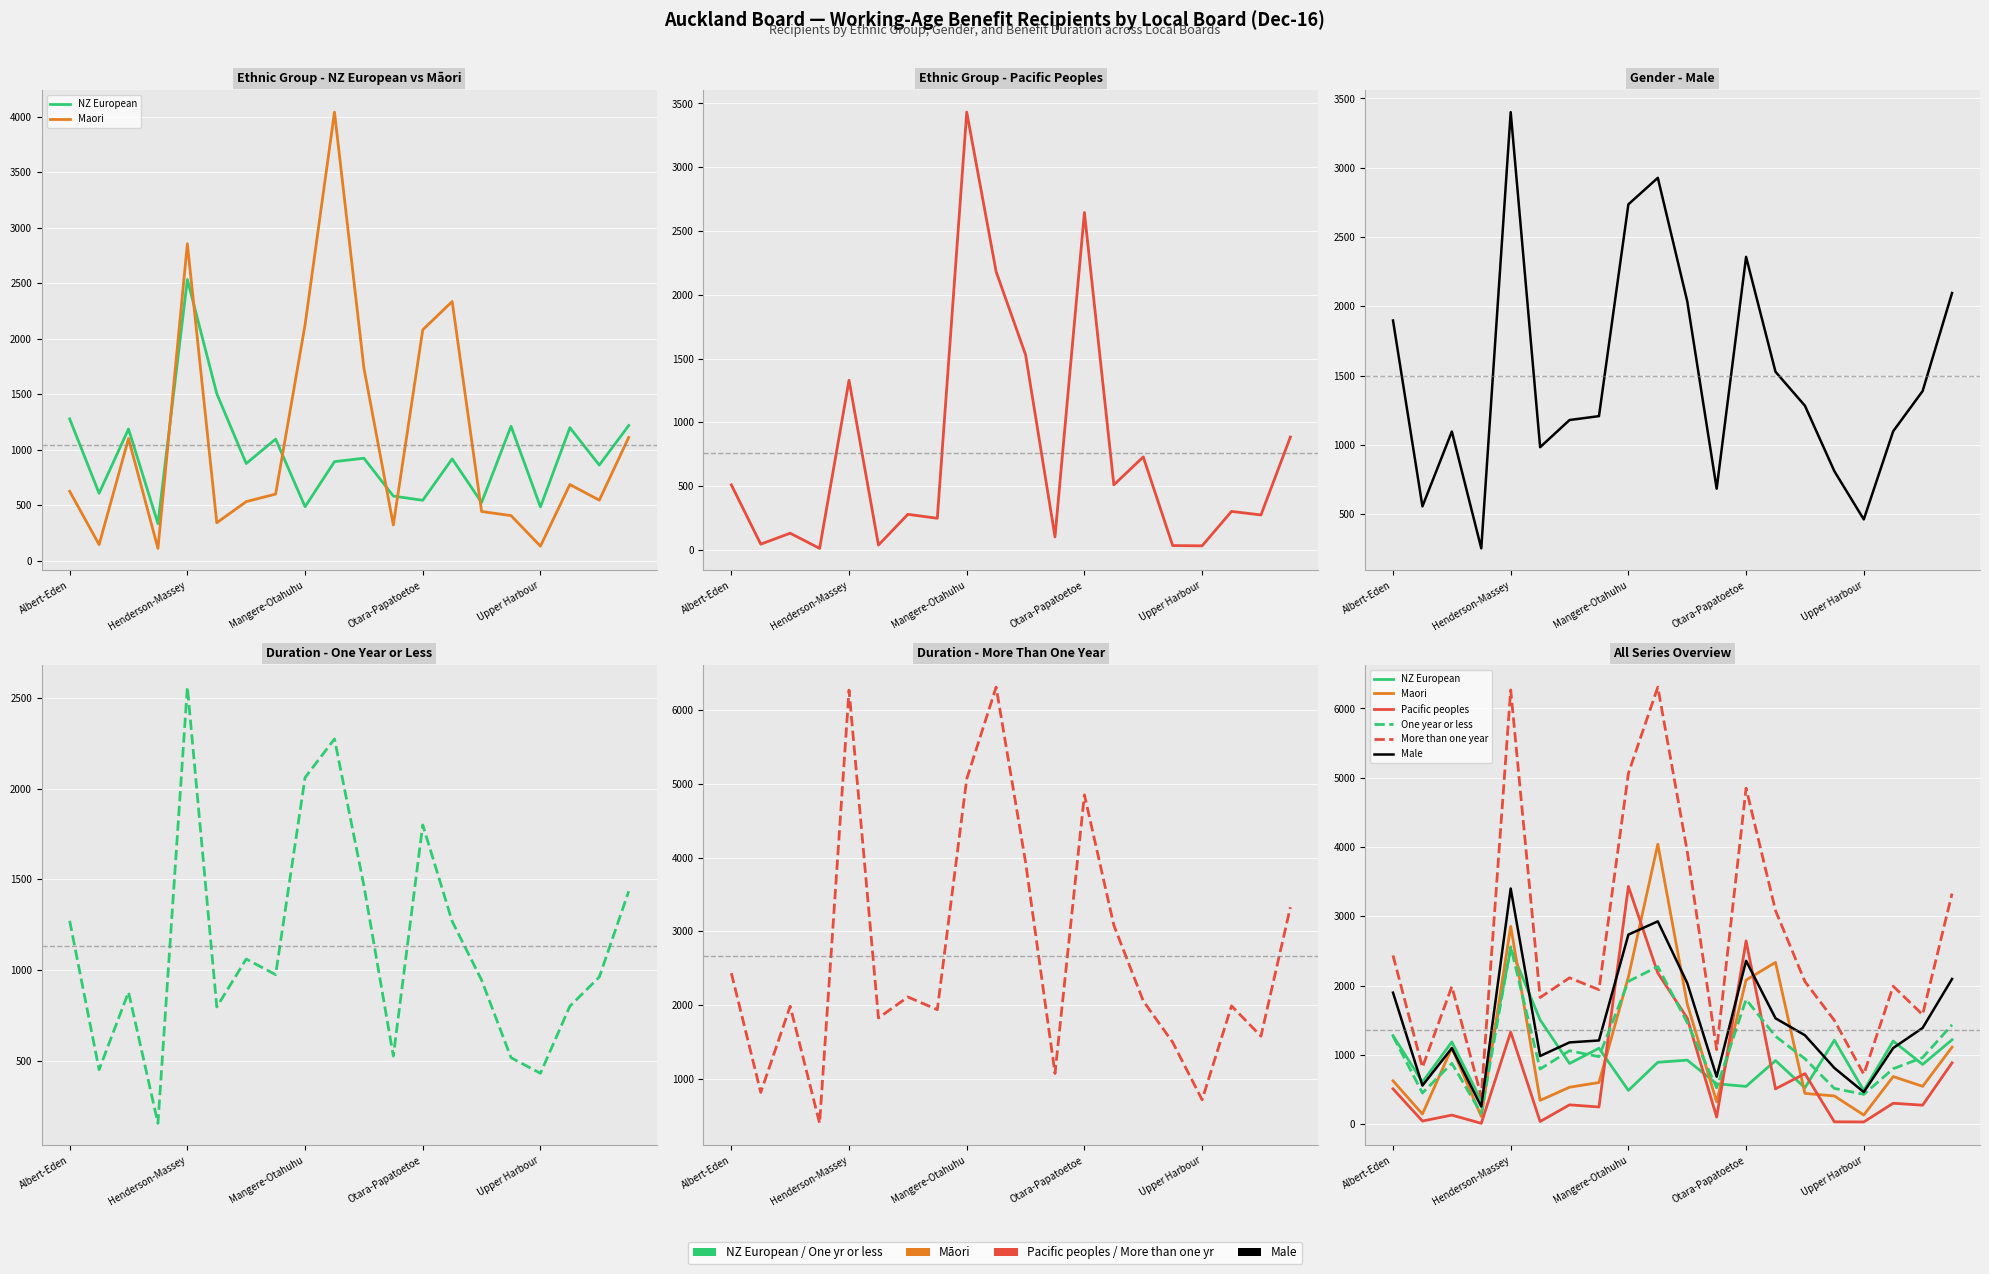

How many intersections are there between Maori and NZ European?

6